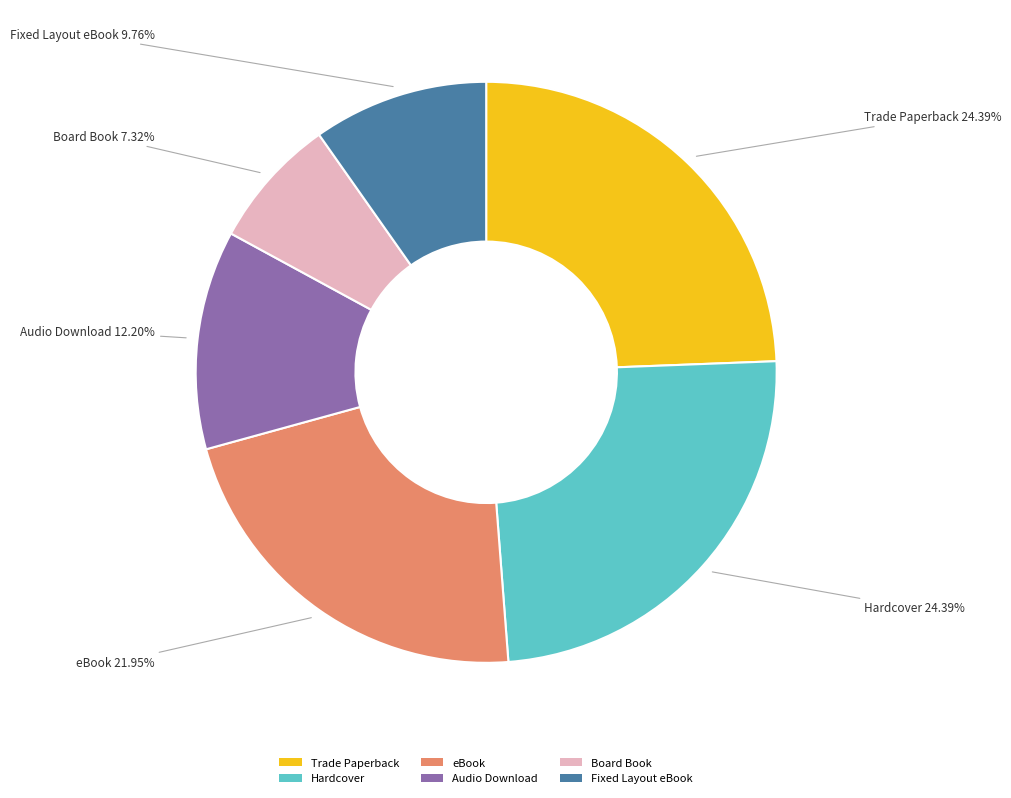

To the nearest percent, what portion does Fixed Layout eBook represent?

10%